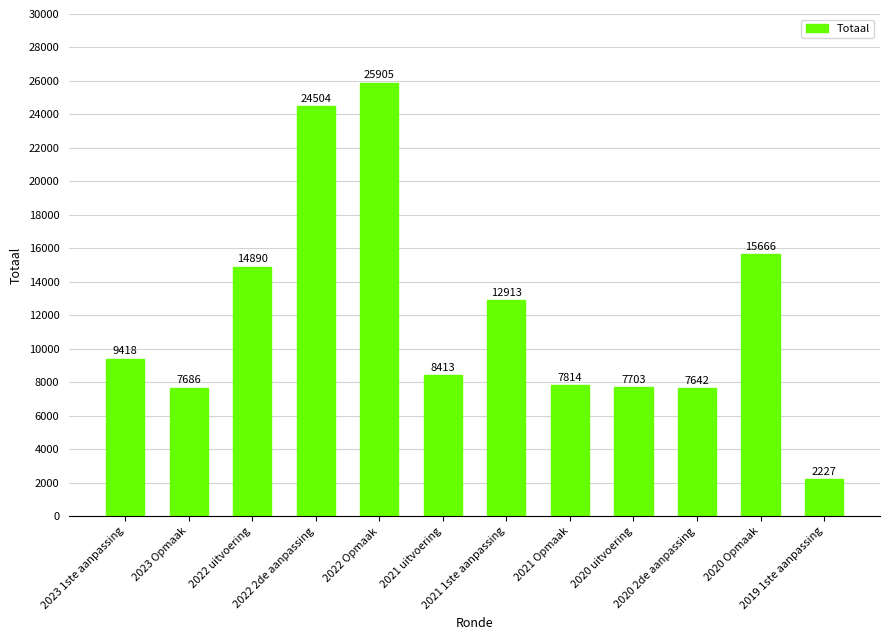

Count the number of data series in this chart.

1